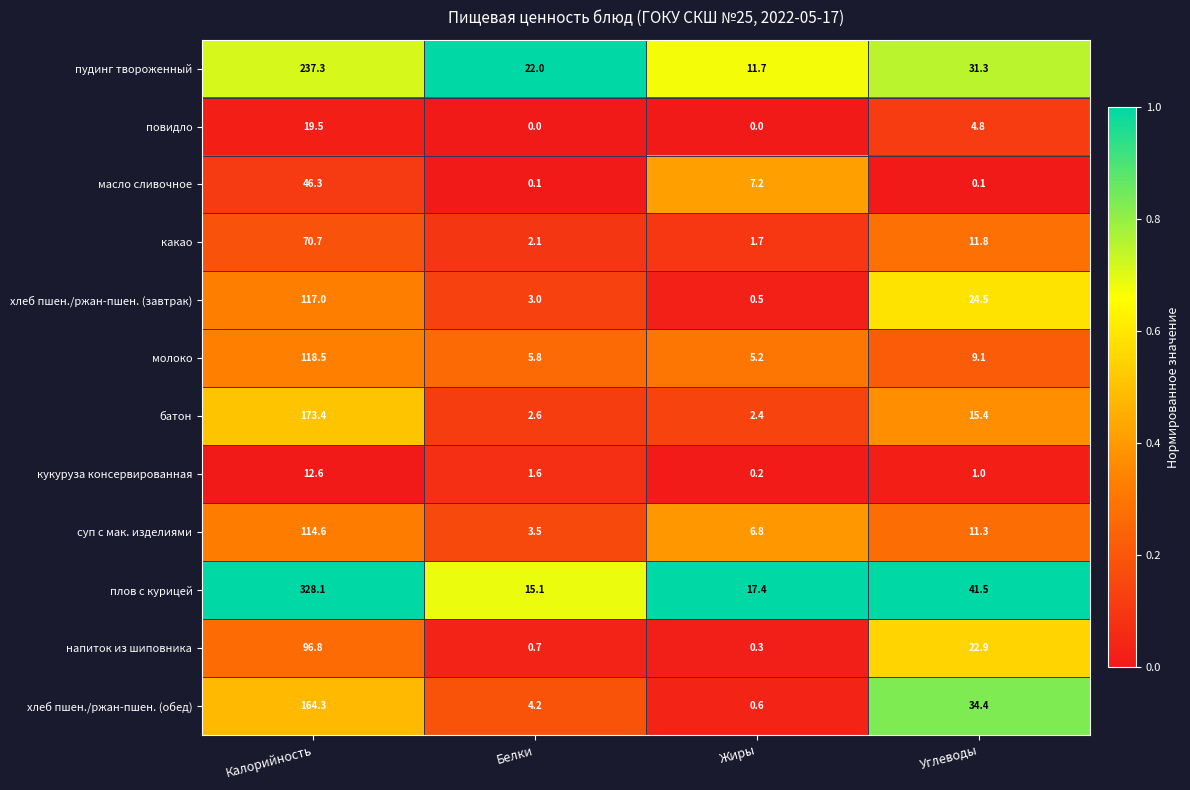

What is the approximate value of кукуруза консервированная at Углеводы?

1.0